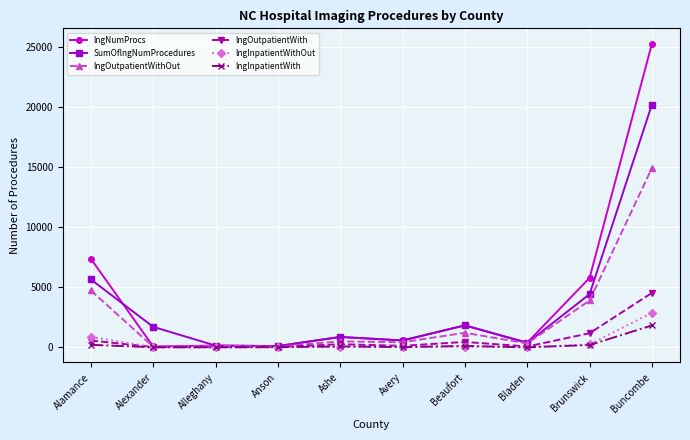

What is the greatest value displayed?

25305